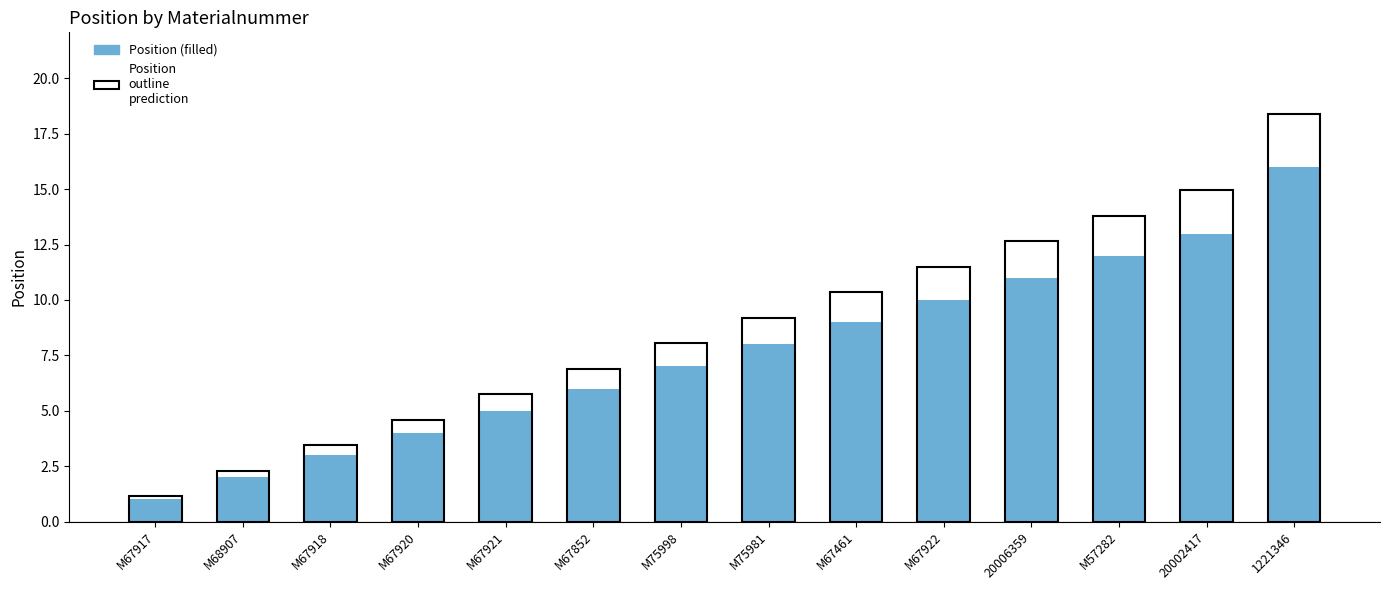

The Position (outline) series shows 5.9 at M75981. True or false?

False